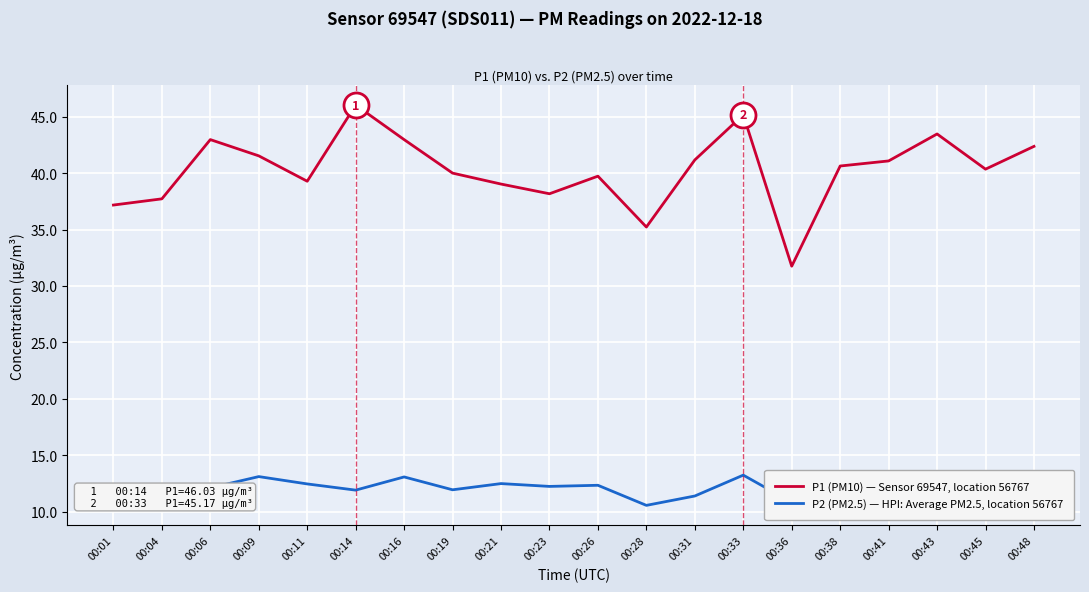

Where is the first local maximum for P2 (PM2.5) — HPI: Average PM2.5, location 56767?

00:04